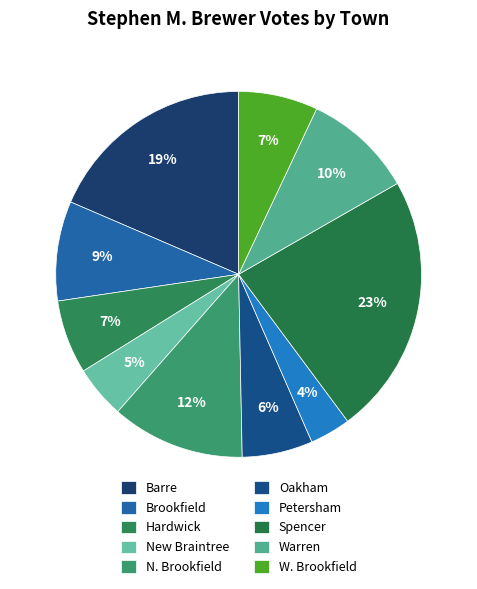

To the nearest percent, what is the difference between the New Braintree and Warren slice percentages?

5%